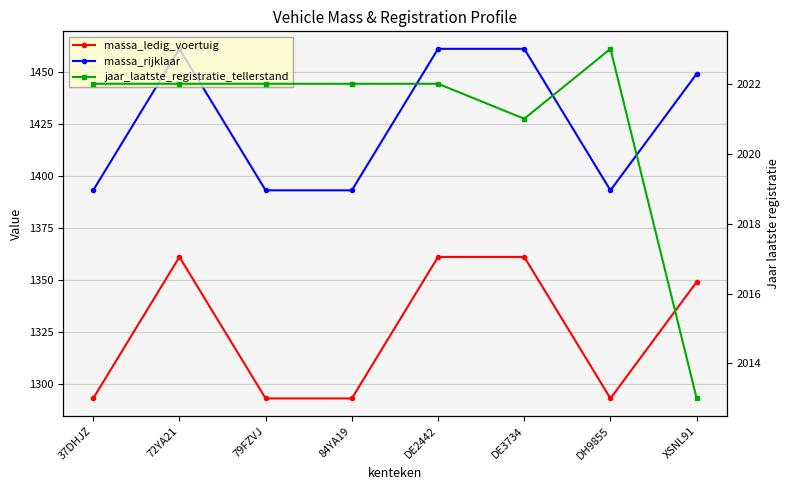

Is it true that jaar_laatste_registratie_tellerstand equals 2022 at 72YA21?

True